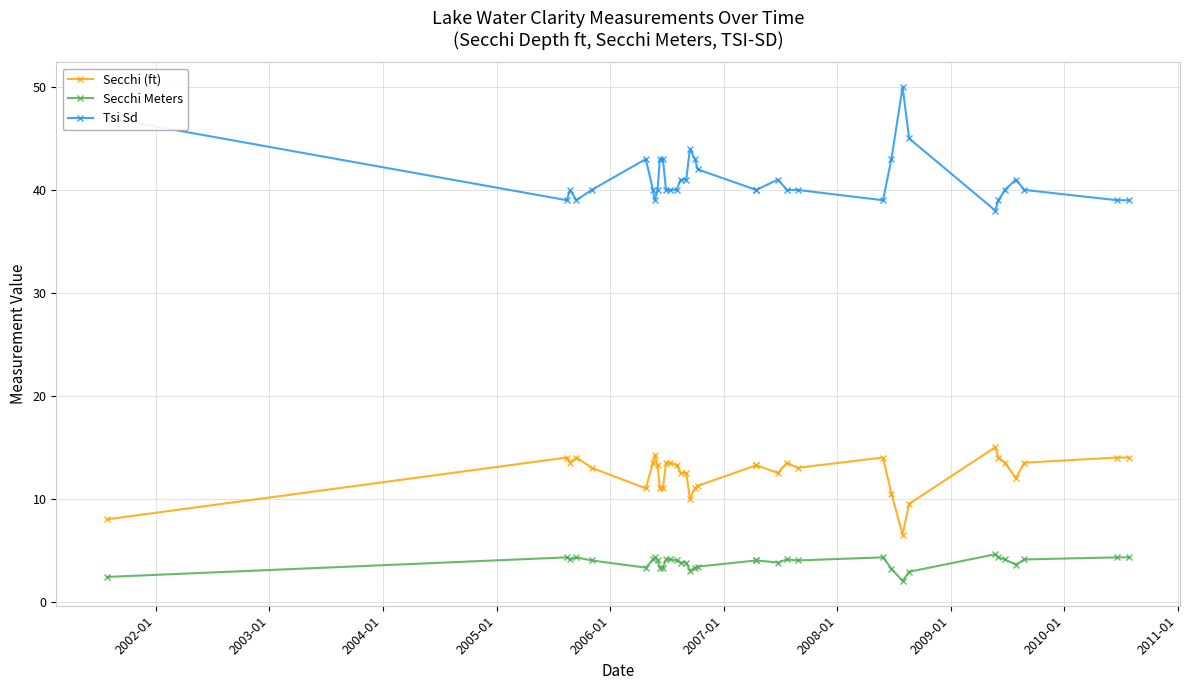

Does the chart display data point markers on the line(s)?

Yes